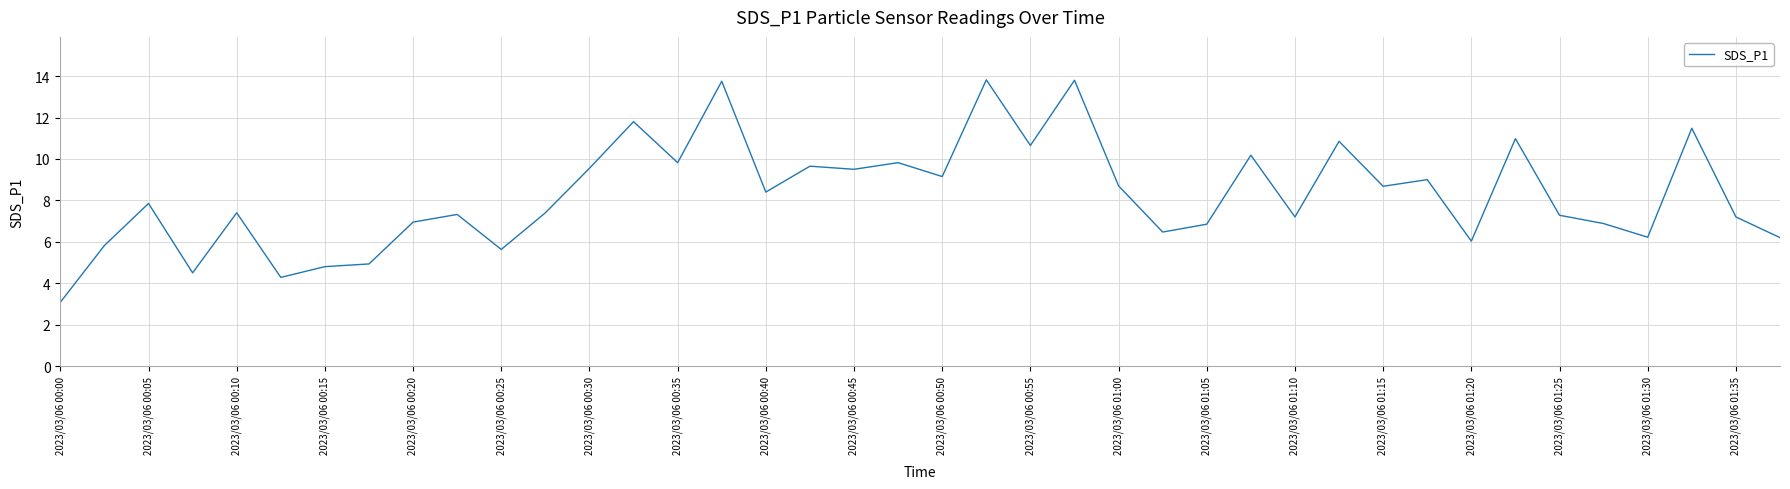

What is the smallest value displayed?

3.1